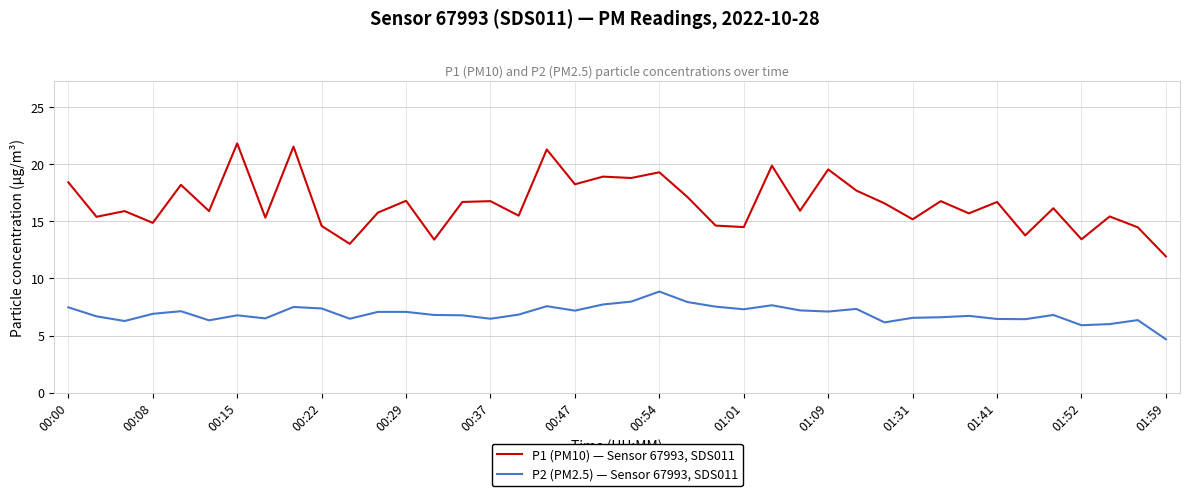

True or false: P1 (PM10) — Sensor 67993, SDS011 has more than 2 interior local peaks.

True